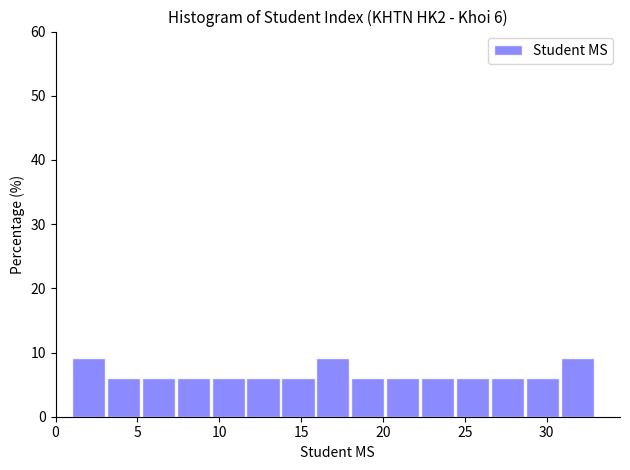

Reading left to right, list every bar in this chart as the range it spans on the x-axis followed by its height. Neither the bar edges nor the heights are printed on the chart, so give them approximately, as read against the axes.

1.0 to 3.0: 9
3.0 to 5.5: 6
5.5 to 7.5: 6
7.5 to 9.5: 6
9.5 to 11.5: 6
11.5 to 14.0: 6
14.0 to 16.0: 6
16.0 to 18.0: 9
18.0 to 20.0: 6
20.0 to 22.5: 6
22.5 to 24.5: 6
24.5 to 26.5: 6
26.5 to 28.5: 6
28.5 to 31.0: 6
31.0 to 33.0: 9